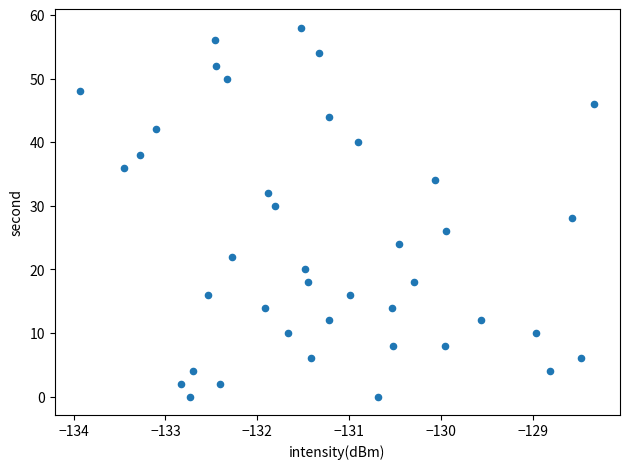

What is the range of Y values (max minus min)?

58